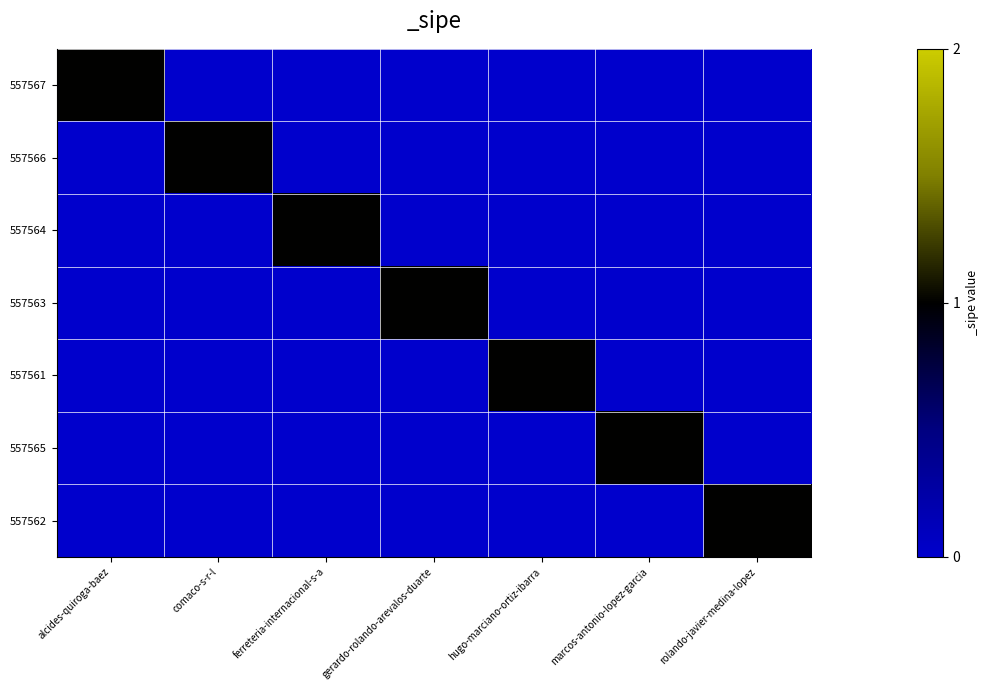

At how many categories does at least one series exceed 0?

7